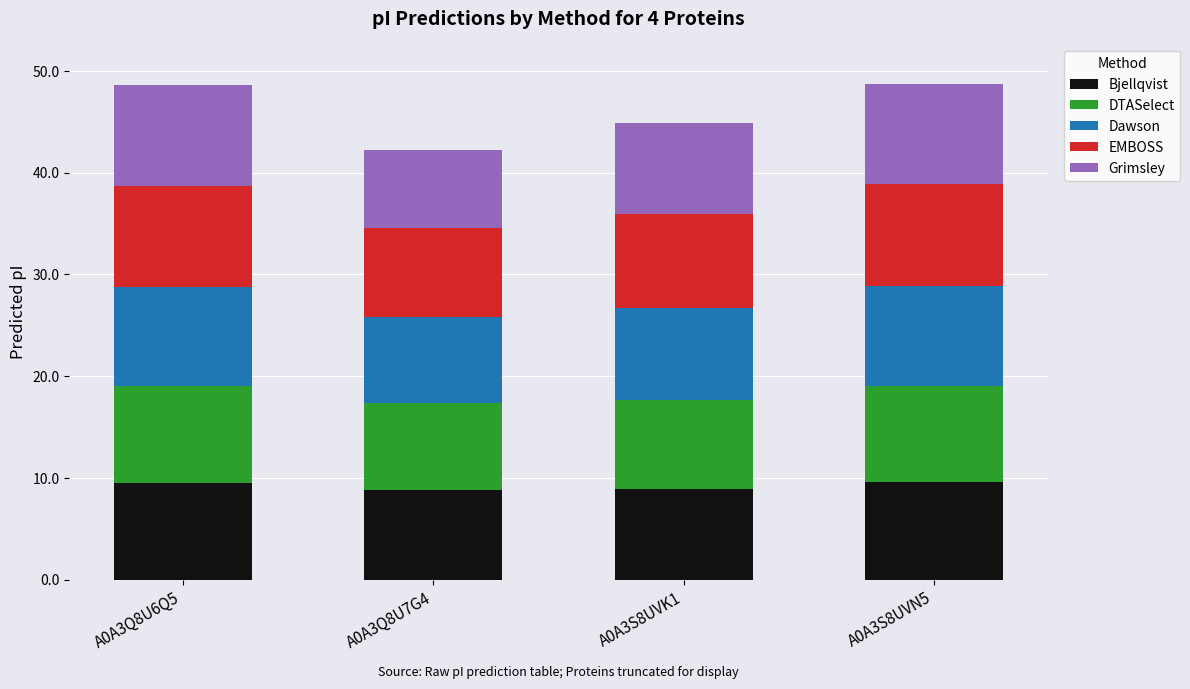

Are the bars grouped side by side (vs. stacked)?

No